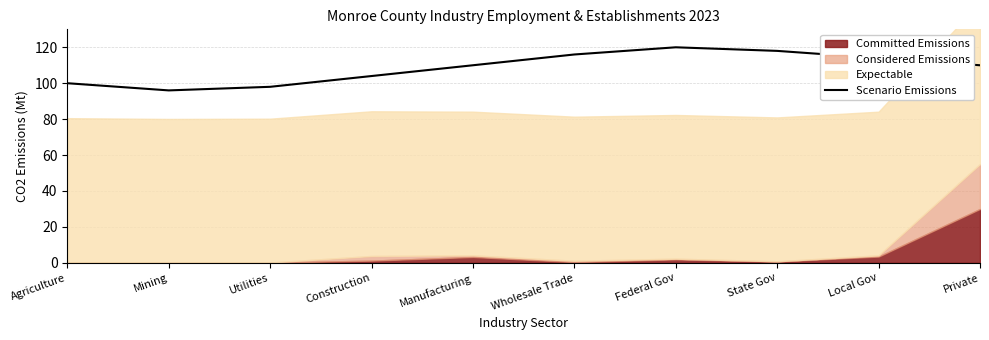

Between Wholesale Trade and State Gov, which is larger?

State Gov